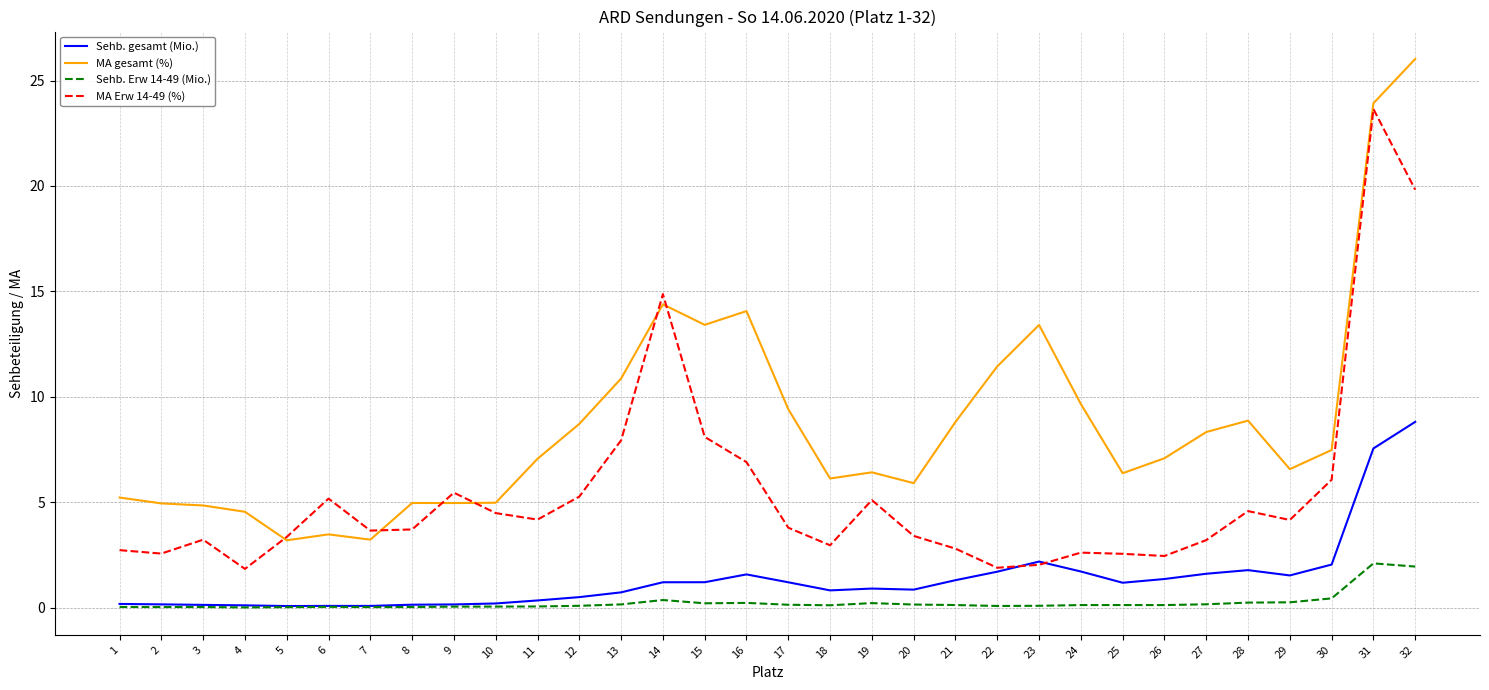

Which series has the largest total across all categories?

MA gesamt (%)